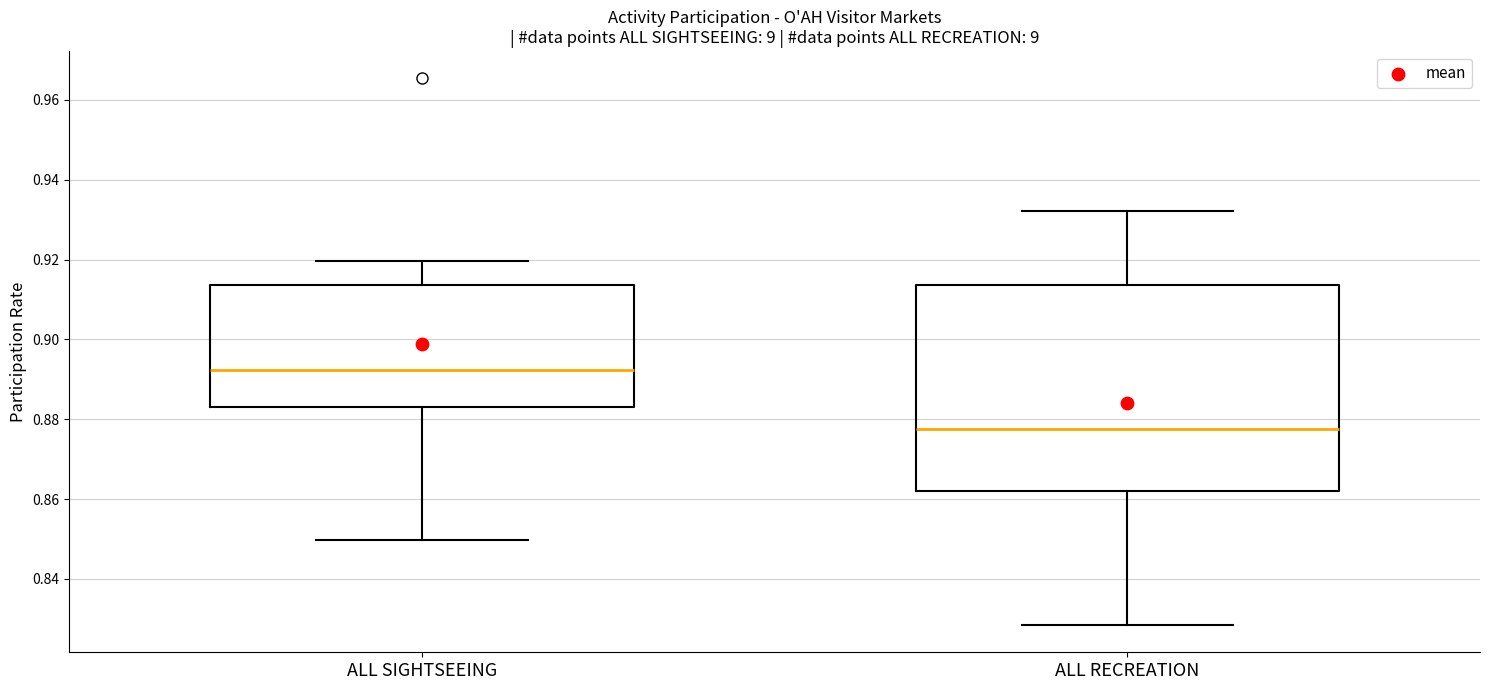

Reading left to right, read every box against the y-axis: the position of its median line, the range the box covers, and the ends of its whiskers. The values are not printed on the chart, so give them approximately, as read against the axis.

ALL SIGHTSEEING: median 0.892, box 0.884 to 0.914, whiskers 0.850 to 0.920
ALL RECREATION: median 0.878, box 0.862 to 0.914, whiskers 0.828 to 0.932